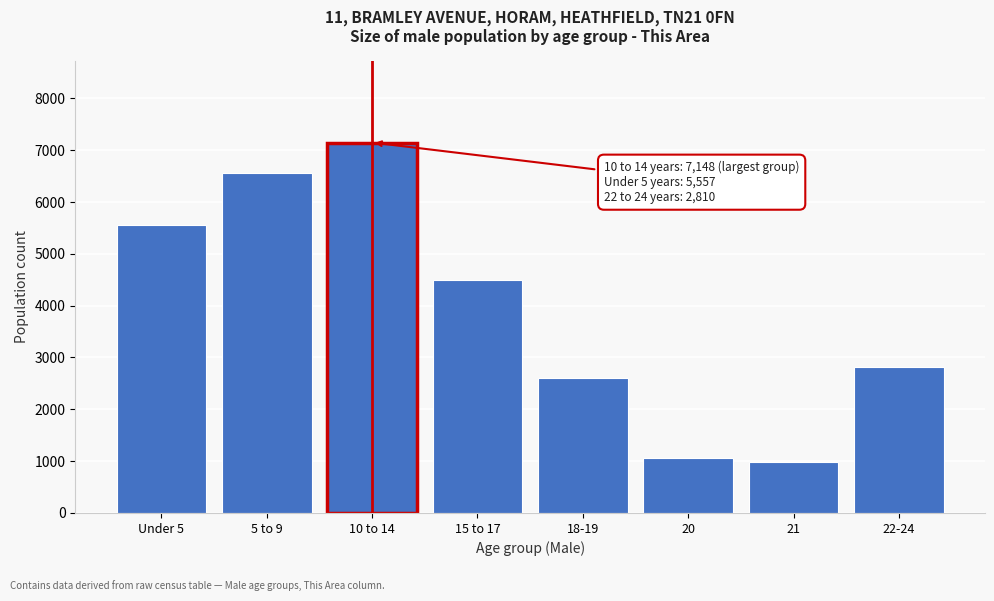

Reading left to right, list all the values displayed in this chart.

5557	6552	7148	4488	2600	1062	987	2810